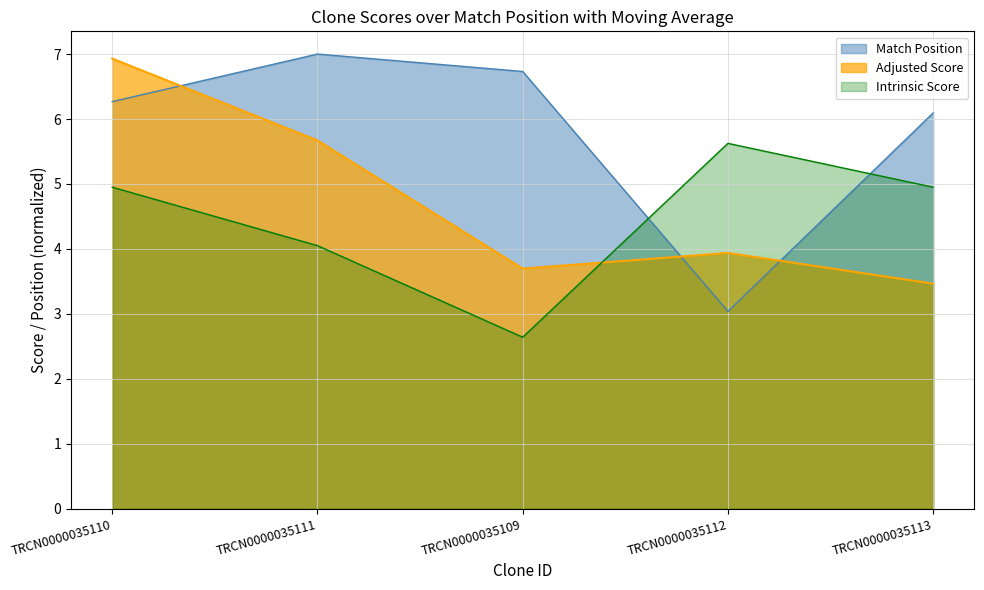

What position from the right is TRCN0000035111?

4